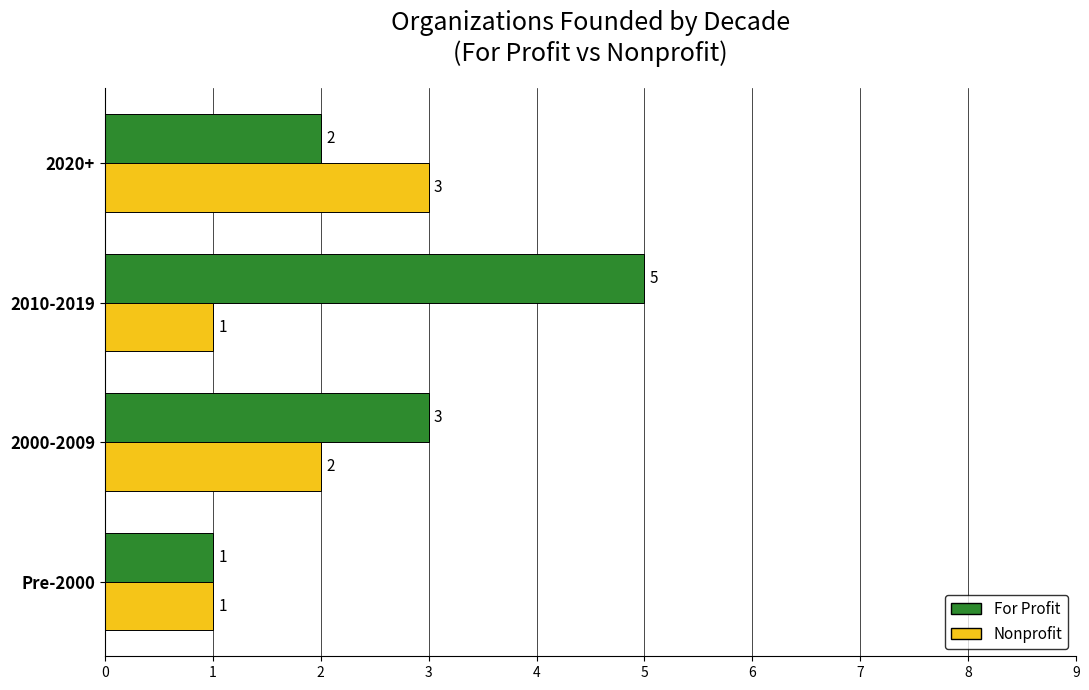

Where is For Profit nearest to the value 3?

2000-2009